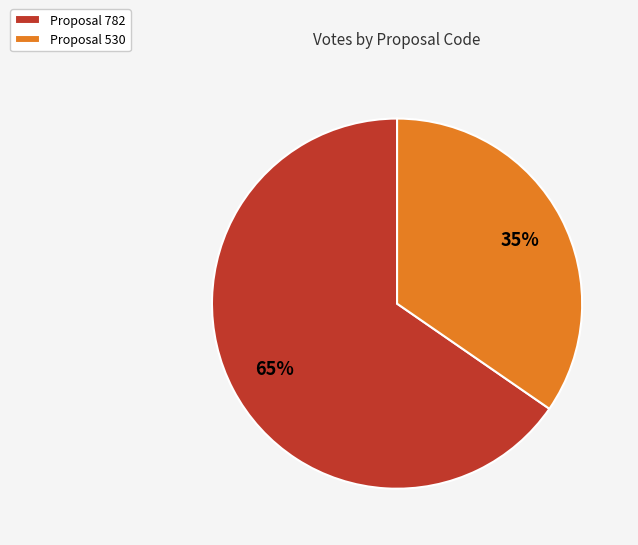

What percentage is the Proposal 530 slice, to the nearest percent?

35%